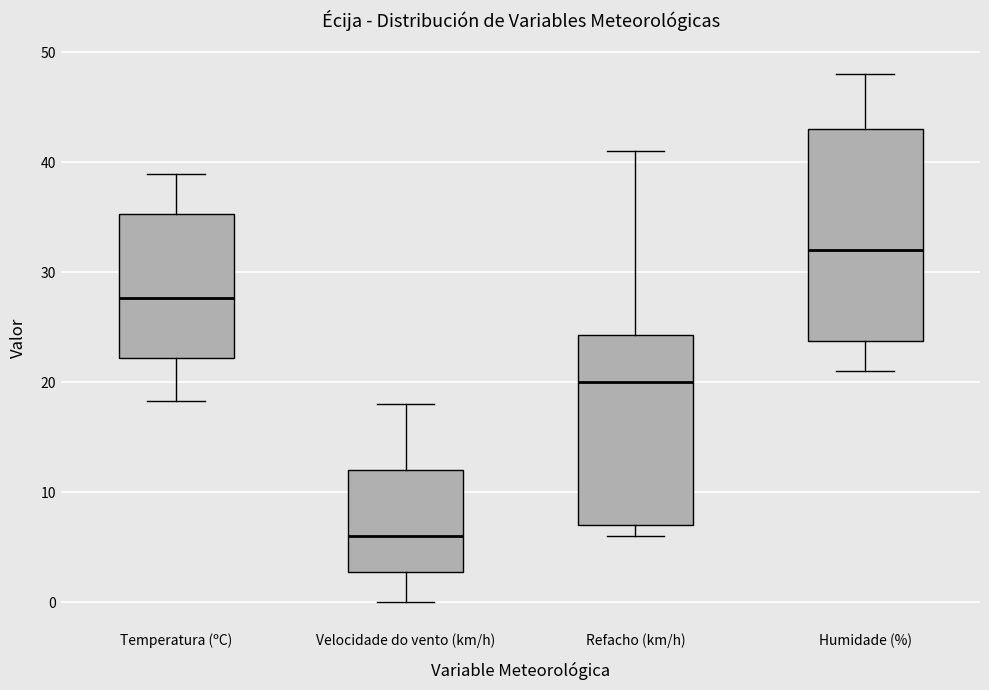

Where is the lower edge of the box for Refacho (km/h) on the y-axis? The values are not printed on the chart, so give them approximately, as read against the axis.

7